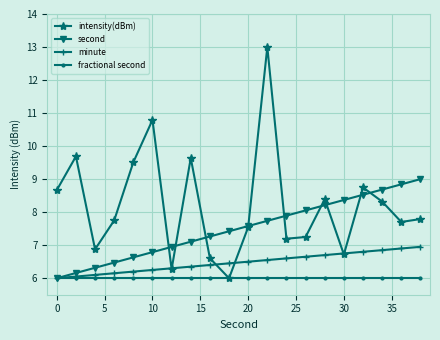

Count the number of data series in this chart.

4